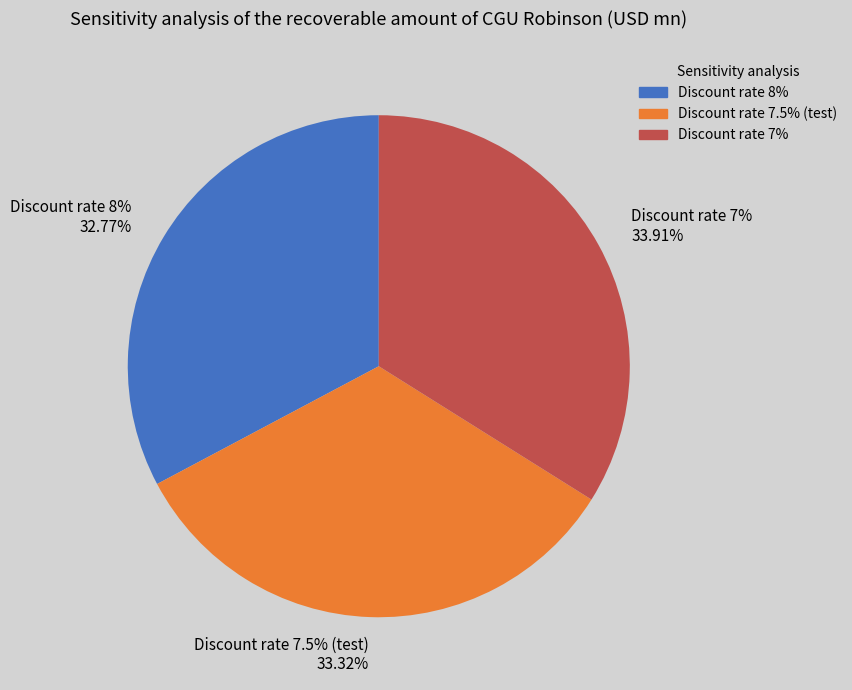

What is the ratio of the value at Discount rate 7% to the value at Discount rate 7.5% (test)?

1.0